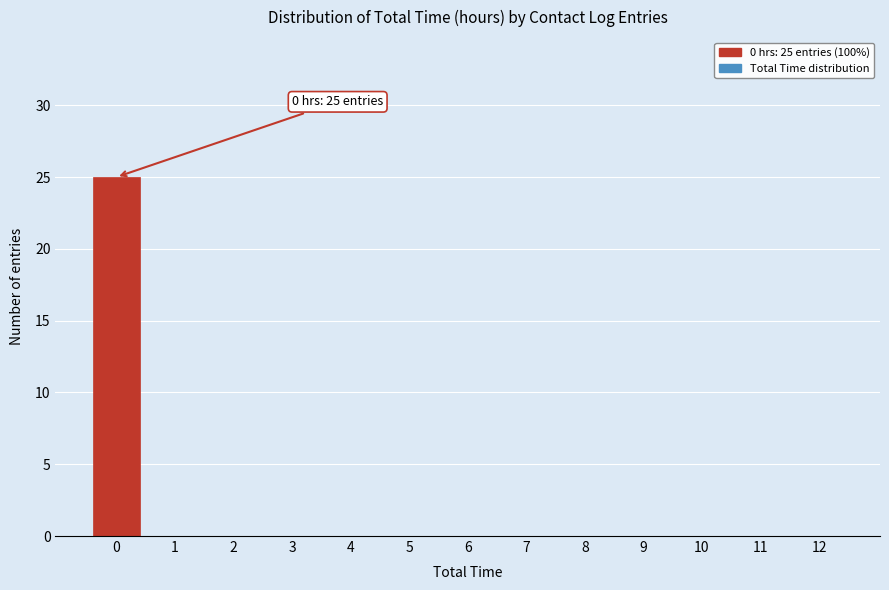

Reading left to right, transcribe all the data shown in this chart.

0=25	1=0	2=0	3=0	4=0	5=0	6=0	7=0	8=0	9=0	10=0	11=0	12=0